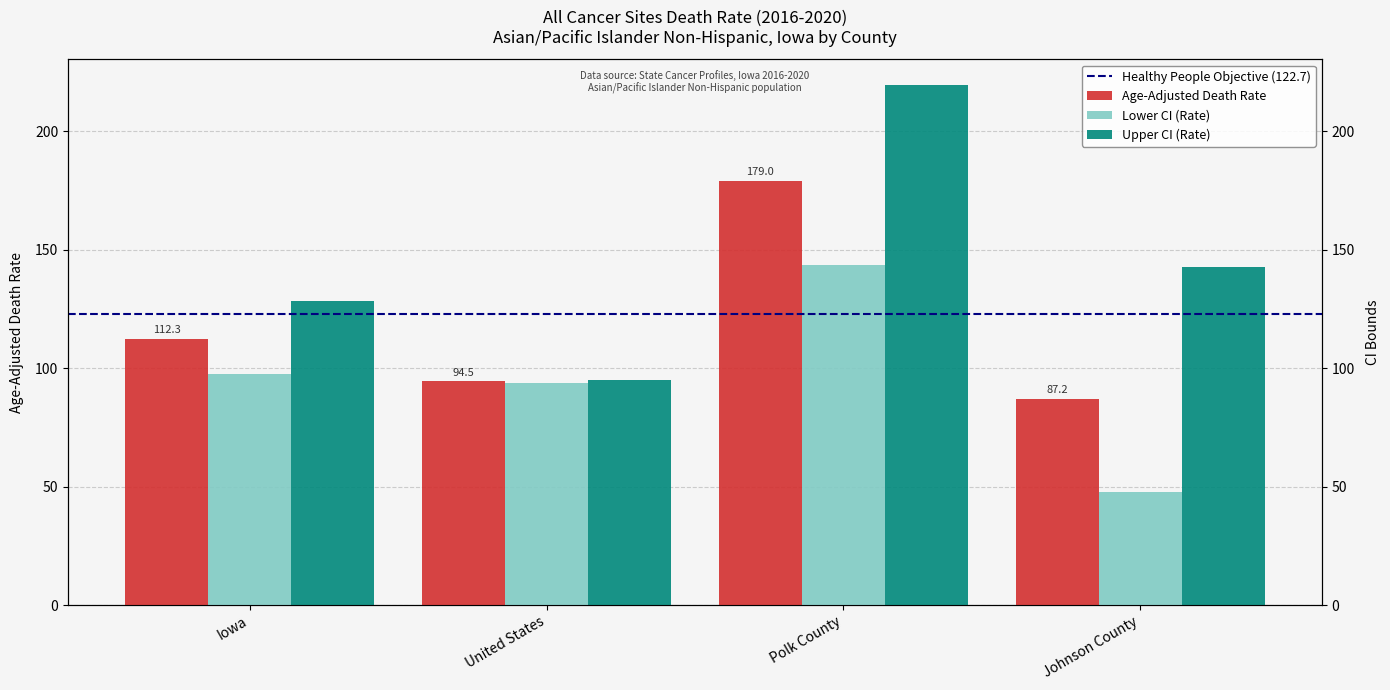

How many bars are there in each group?

3